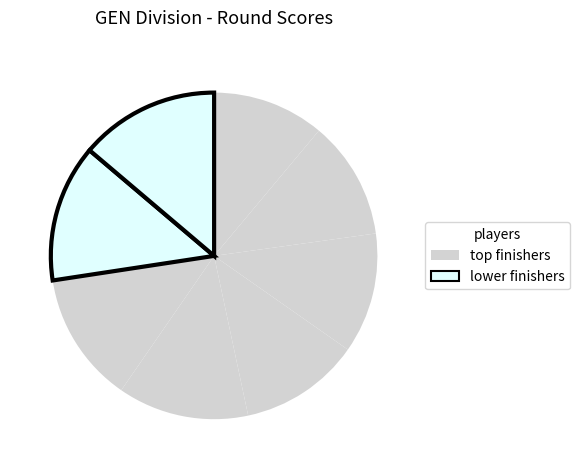

How many slices are in this pie chart?

8